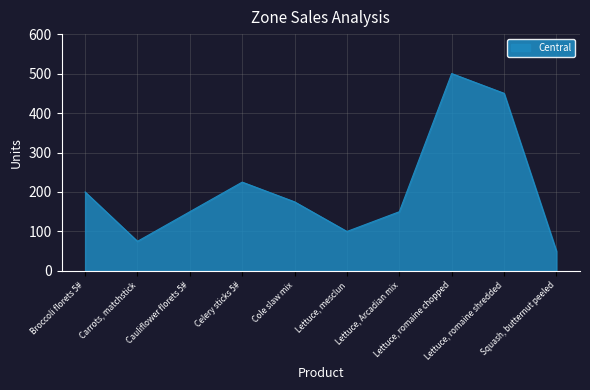

What is the minimum value shown in the chart?

50